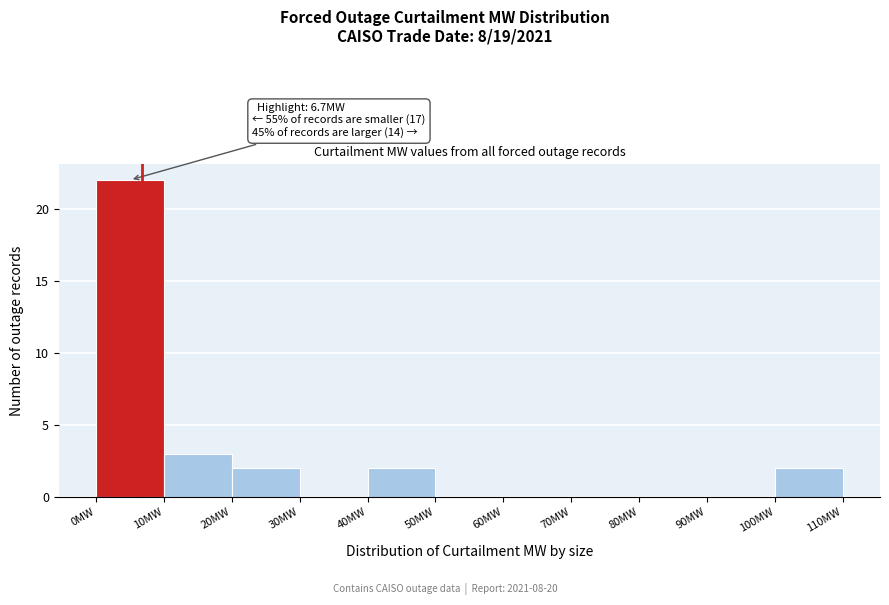

Which range on the x-axis has the tallest bar?

0 to 10